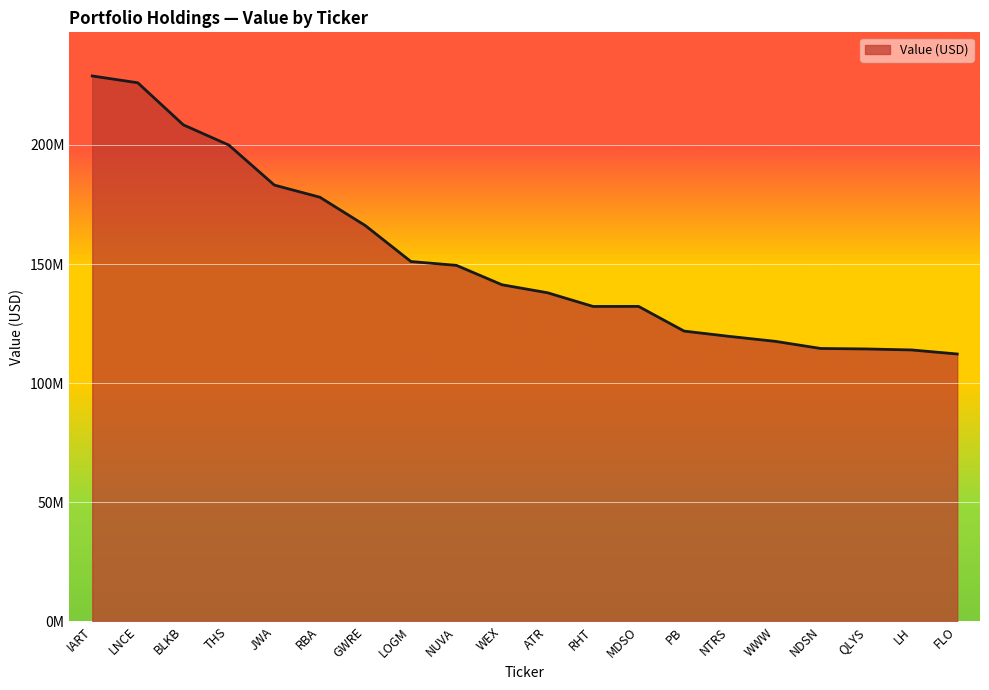

At which label does the data first exceed 141310000?

IART